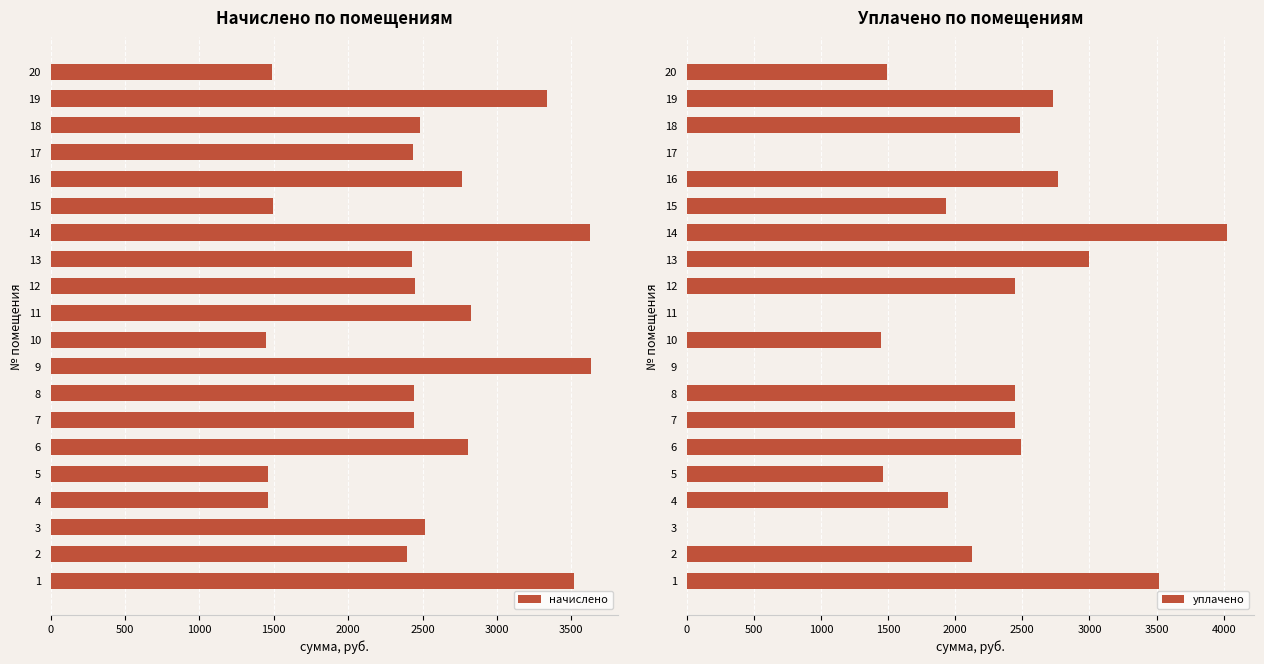

The уплачено series shows 1459.6 at 5. True or false?

True